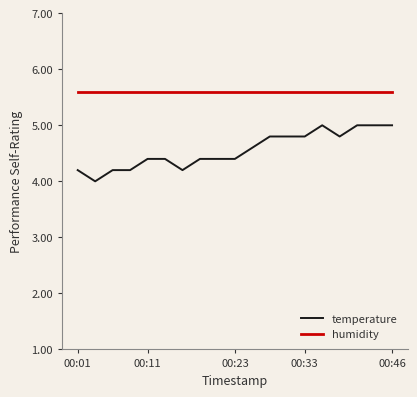

True or false: temperature and humidity cross at least once.

False